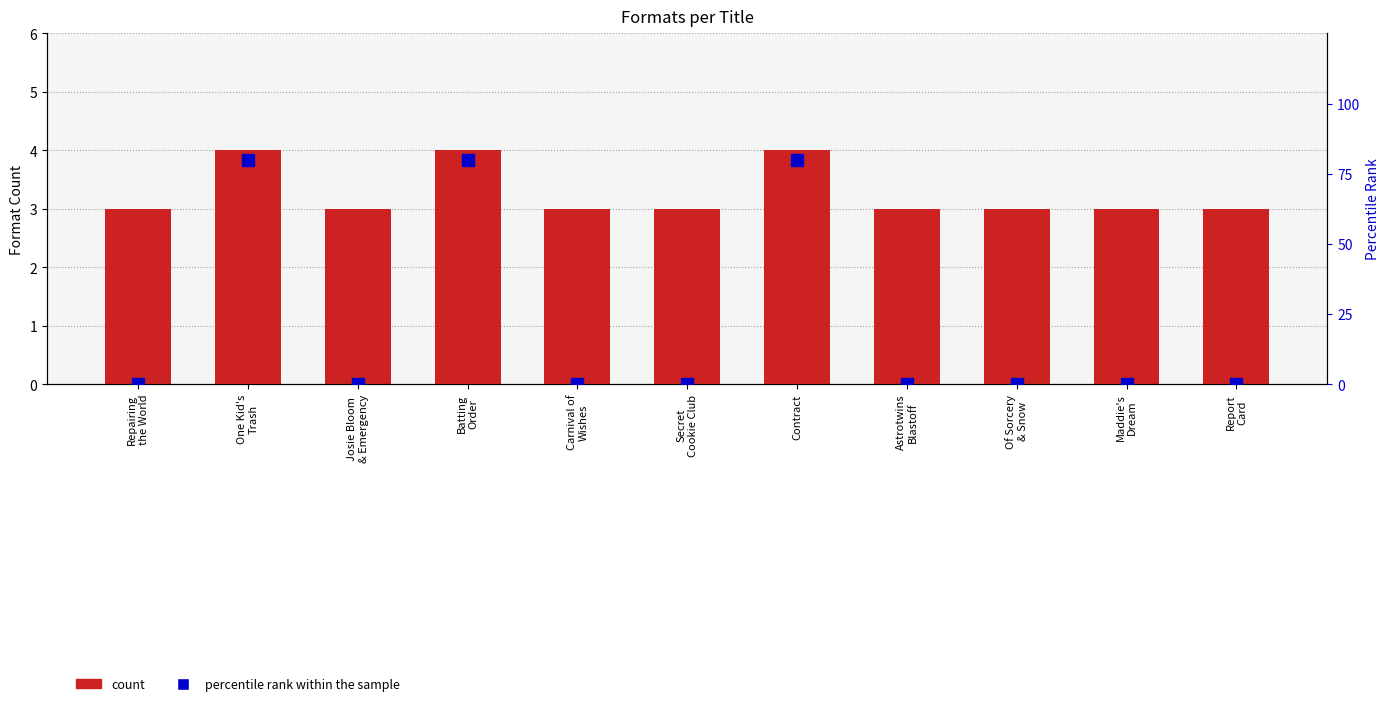

Is it true that count equals 3 at Maddie's
Dream?

True